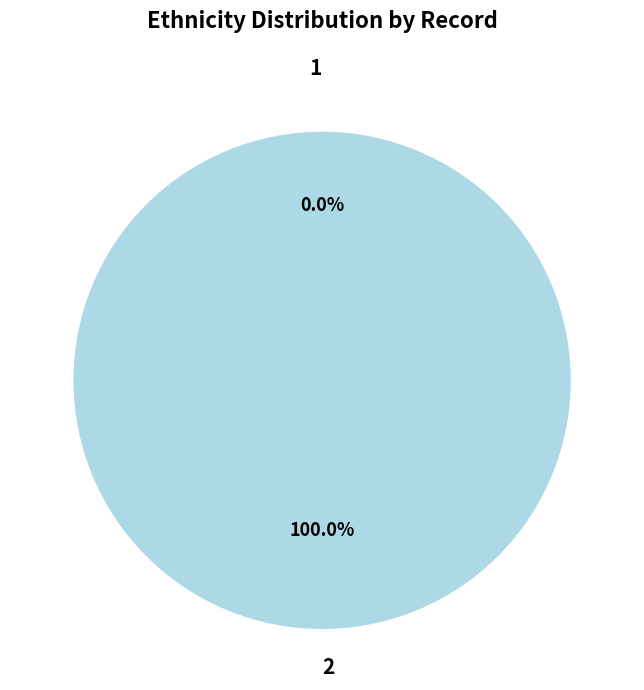

What is the total percentage of 1 and 2?

100.0%